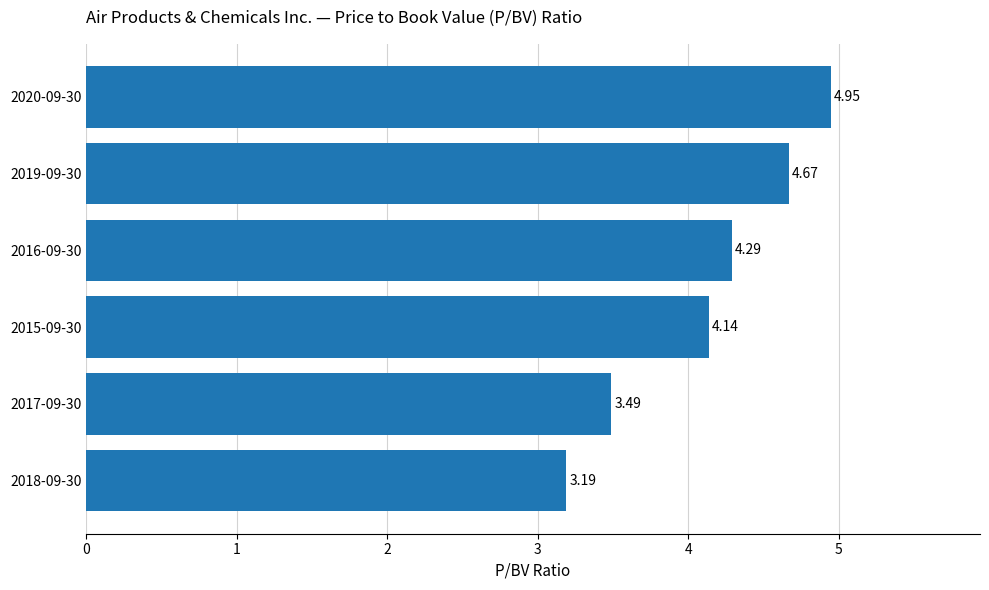

List the labels in order of value, largest first.

2020-09-30, 2019-09-30, 2016-09-30, 2015-09-30, 2017-09-30, 2018-09-30